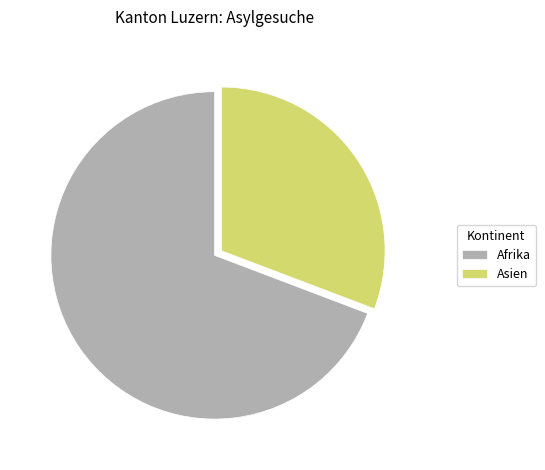

Does any single category account for the majority?

Yes